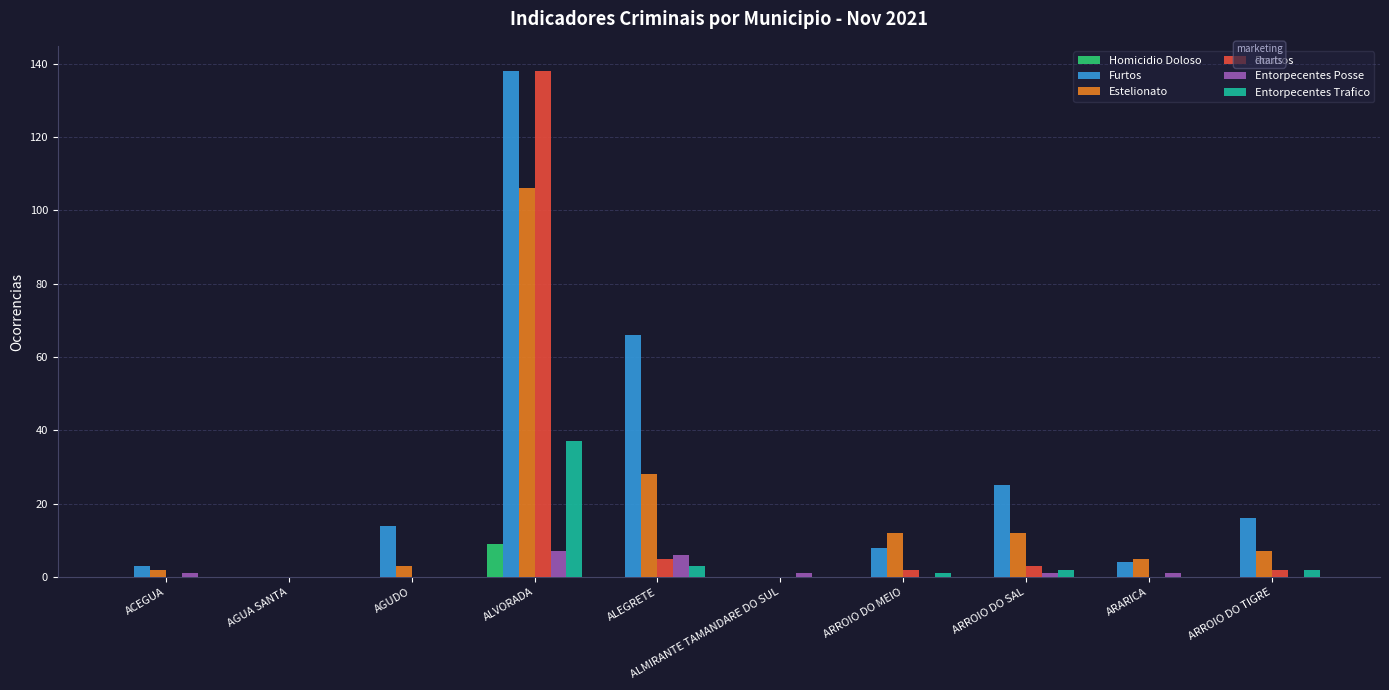

Count the Homicidio Doloso values in the range 0 to 1.

9